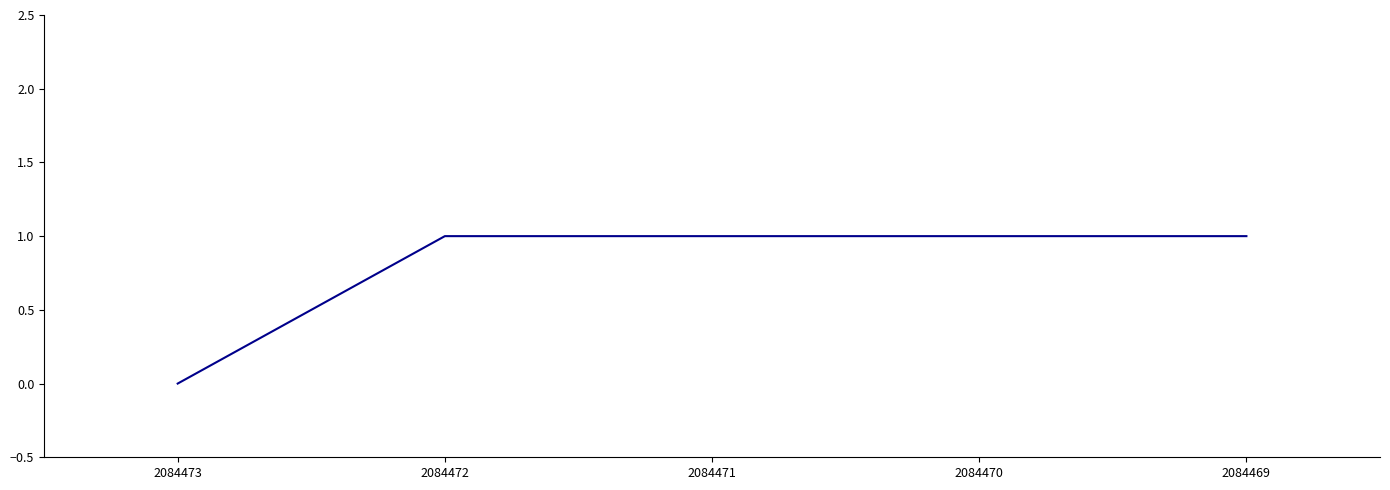

Which has a higher value, 2084473 or 2084469?

2084469